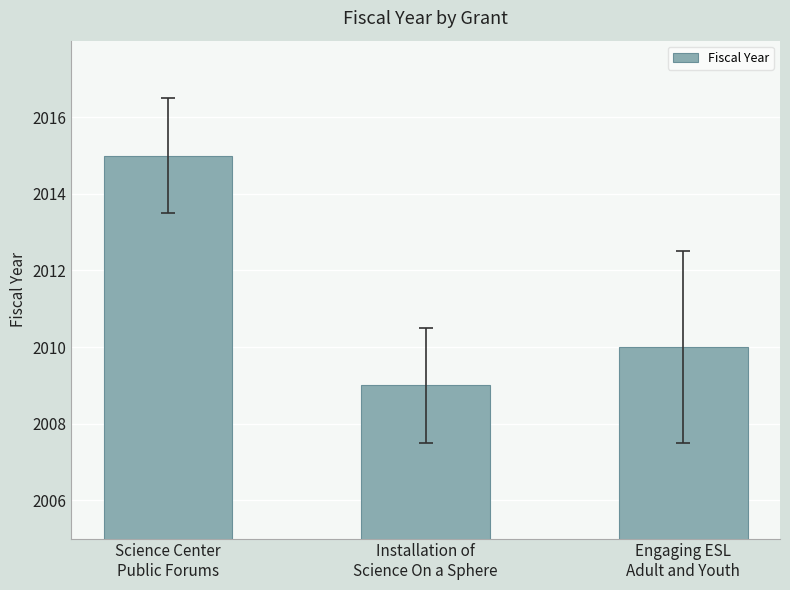

How many series are shown in this chart?

1